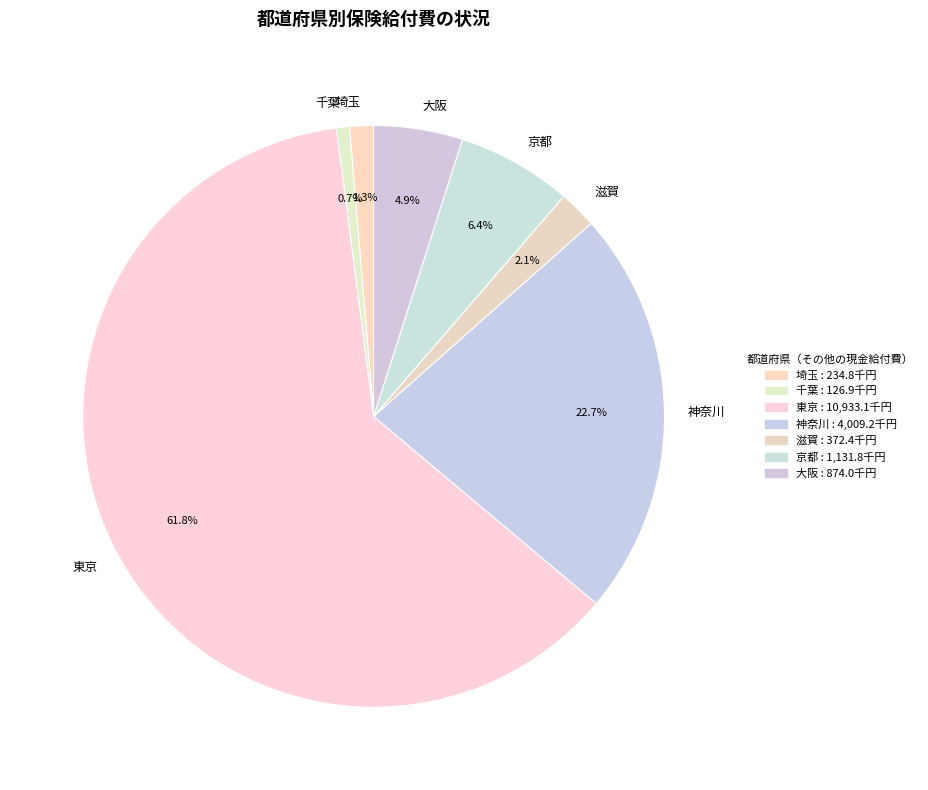

Rank the categories by value from highest to lowest.

東京, 神奈川, 京都, 大阪, 滋賀, 埼玉, 千葉